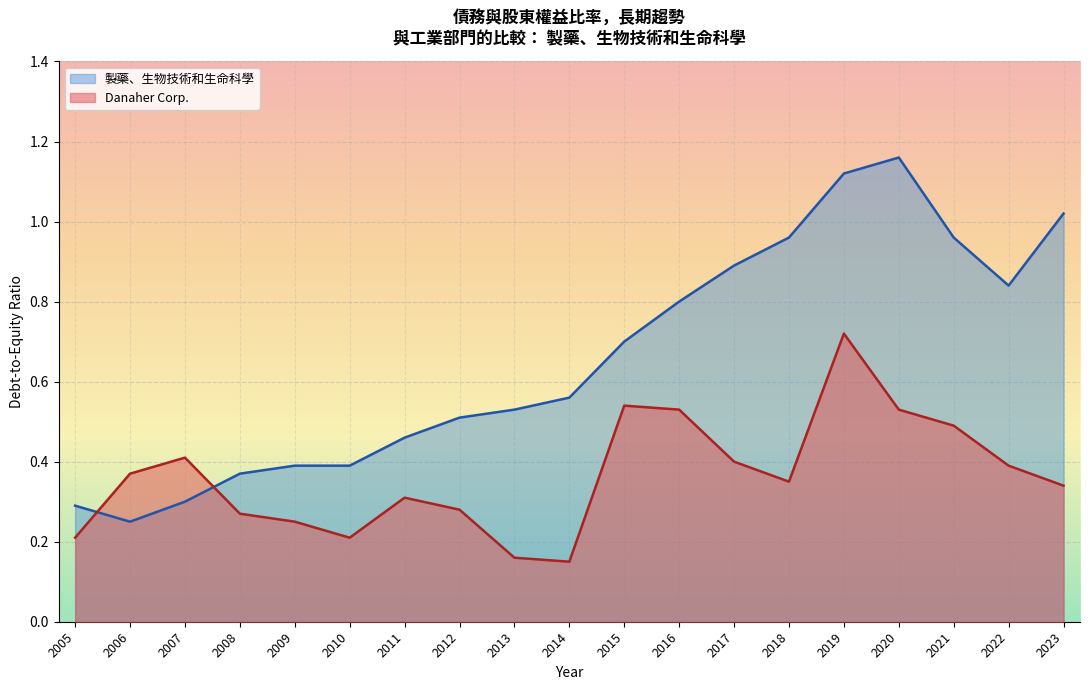

How many times do 製藥、生物技術和生命科學 and Danaher Corp. cross each other?

2